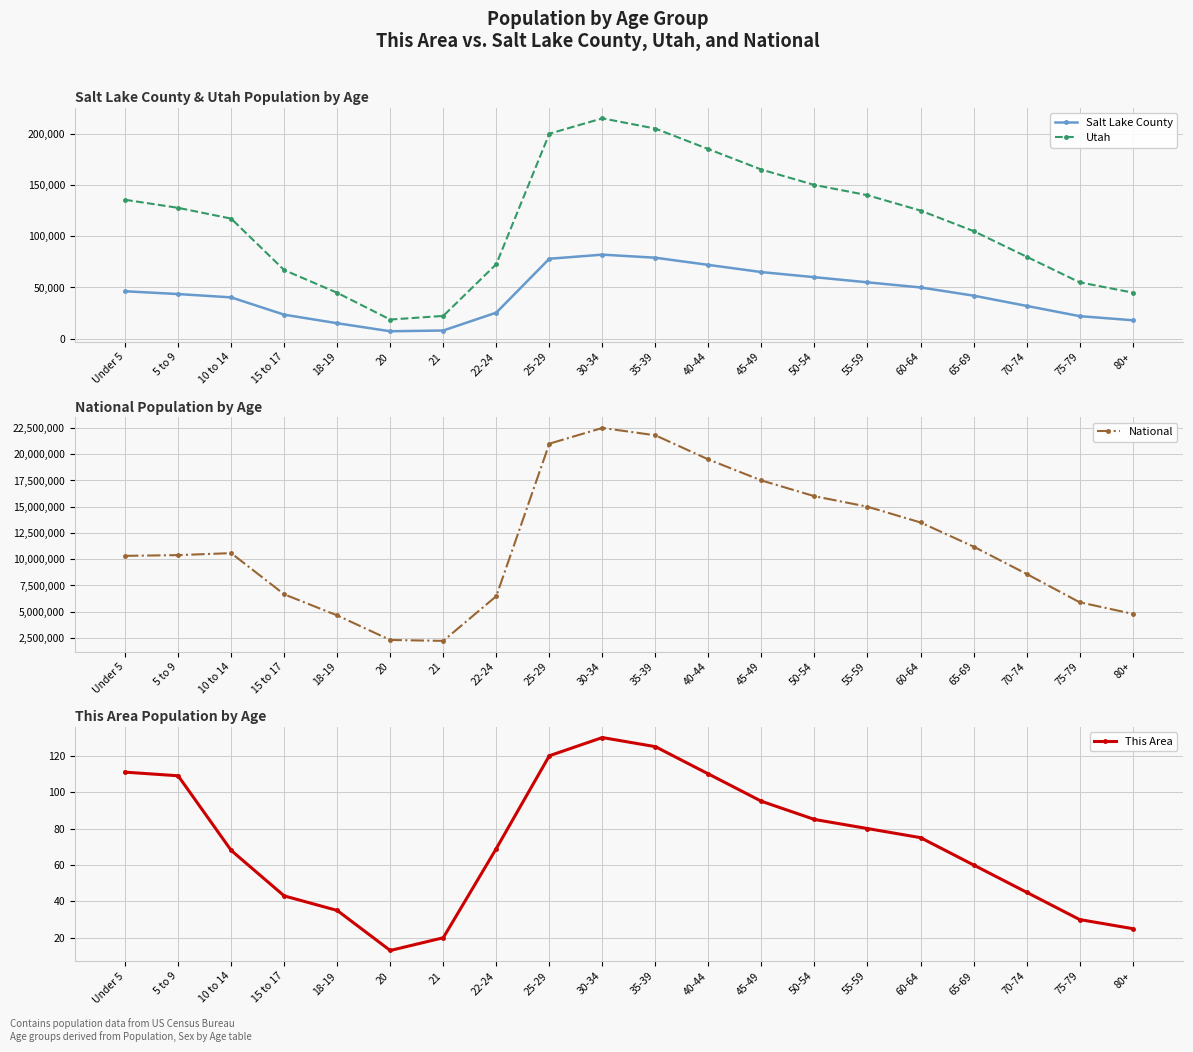

At which label does National reach its minimum?

21